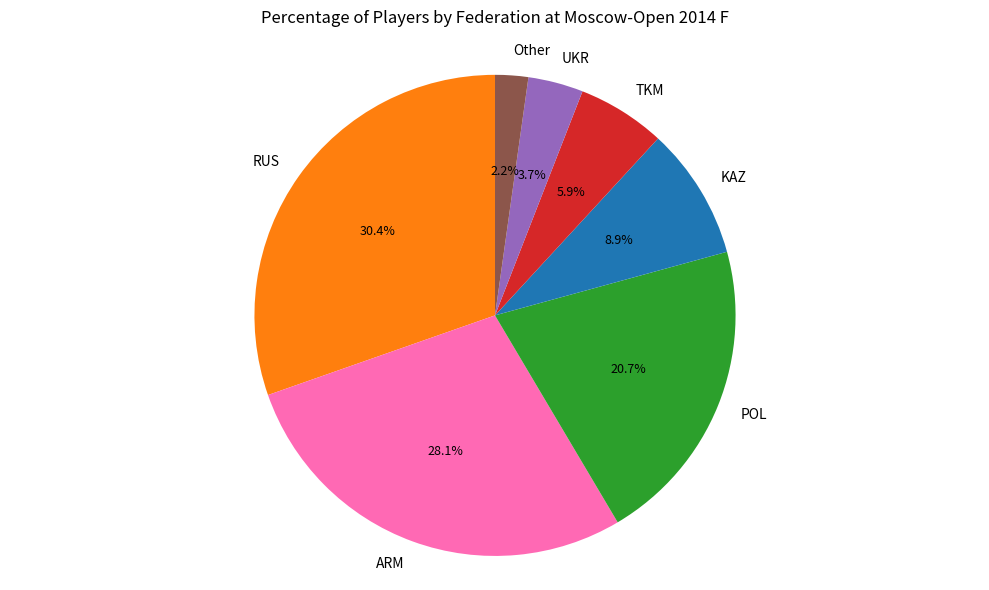

To the nearest percent, what portion does RUS represent?

30%